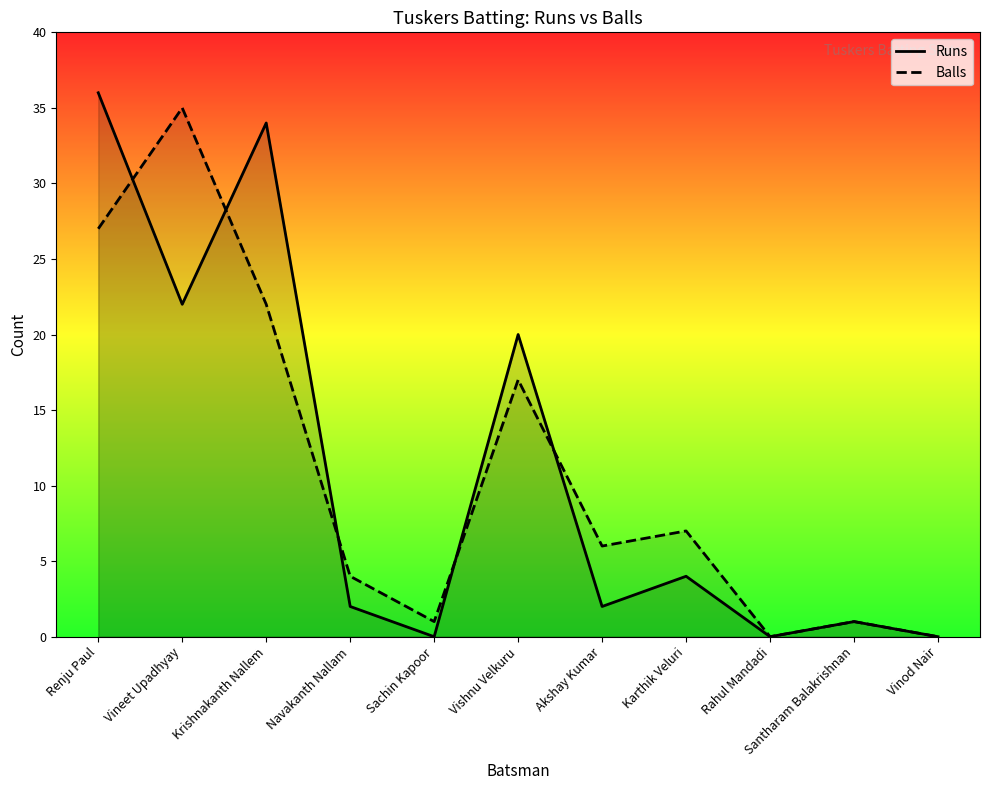

What position from the right is Rahul Mandadi?

3